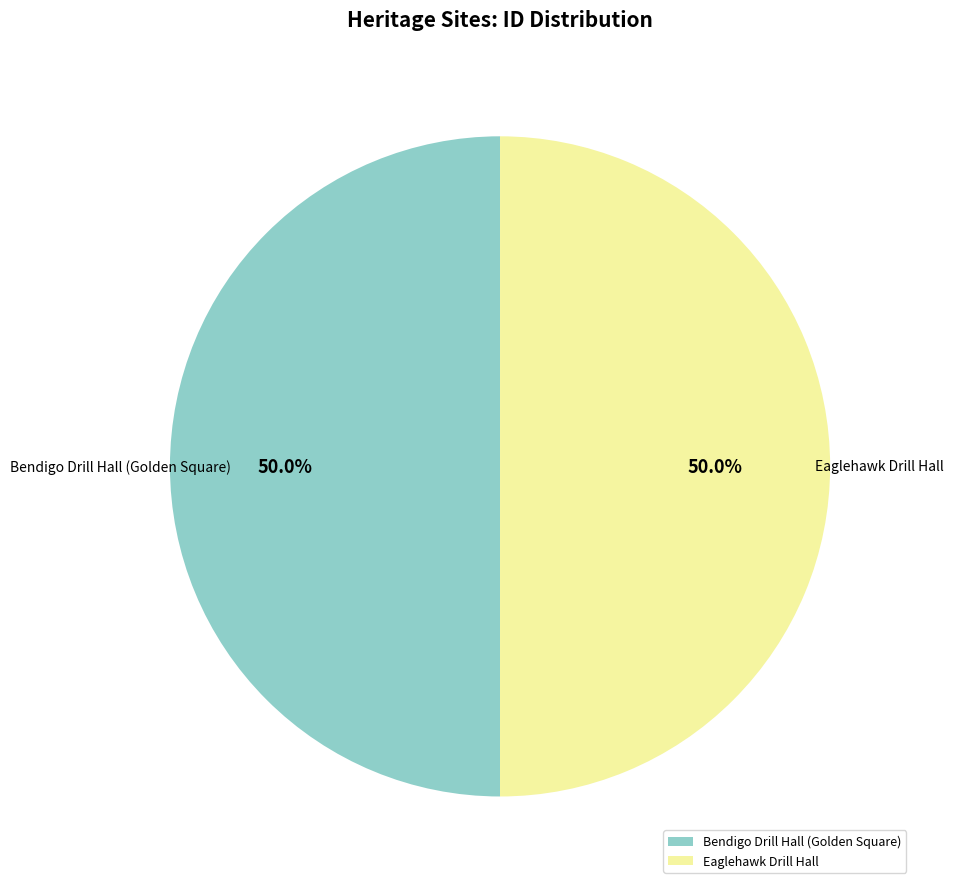

Combined, what portion of the pie is Bendigo Drill Hall (Golden Square) and Eaglehawk Drill Hall?

100.0%